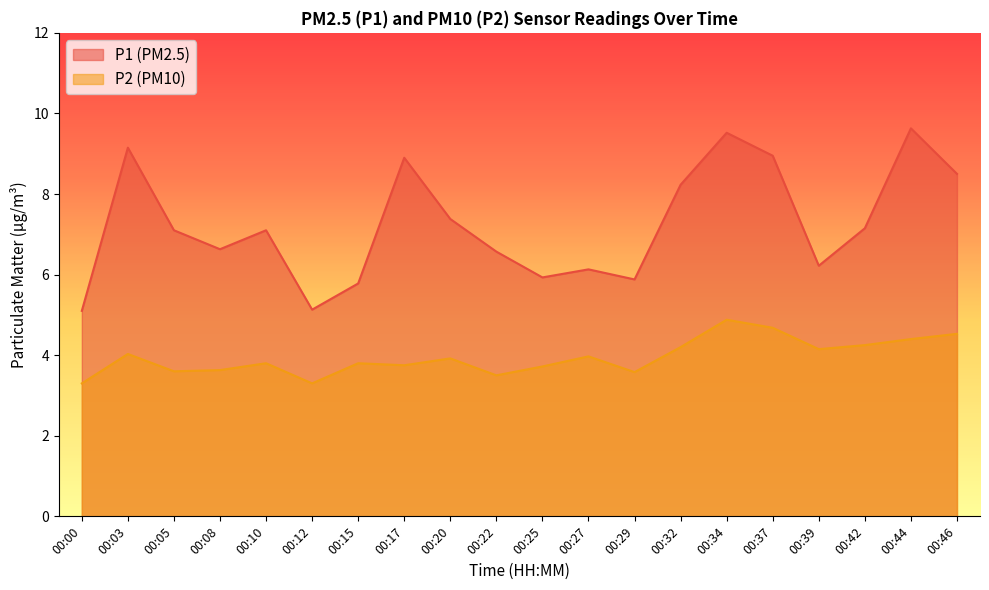

Which series has the widest spread of values?

P1 (PM2.5)